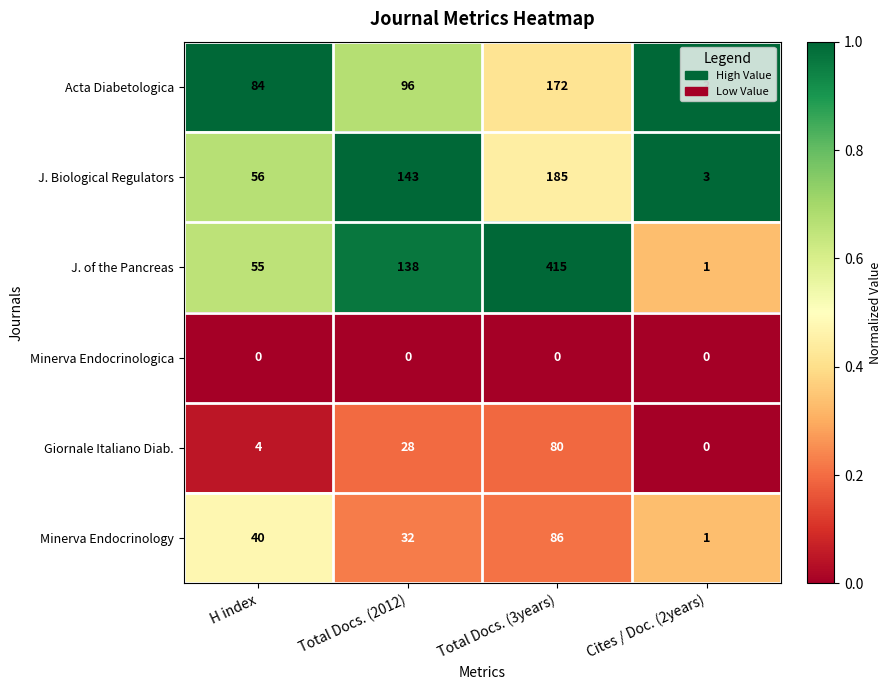

What is the difference between the maximum and minimum values in the Minerva Endocrinology series?

85